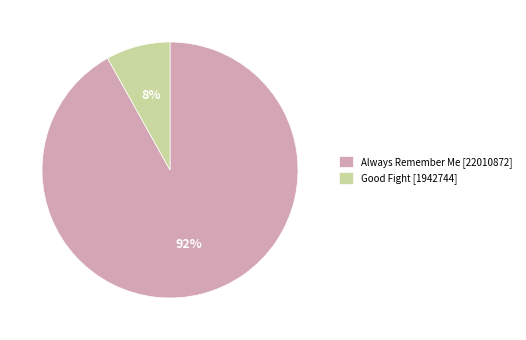

Which category has the smallest portion of the pie?

Good Fight [1942744]